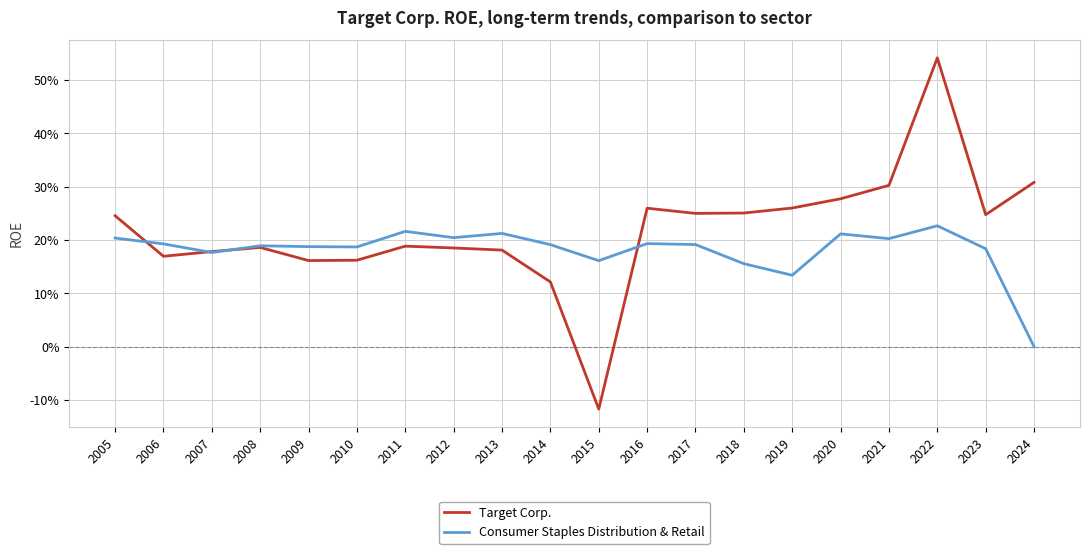

True or false: Target Corp. and Consumer Staples Distribution & Retail intersect in this chart.

True